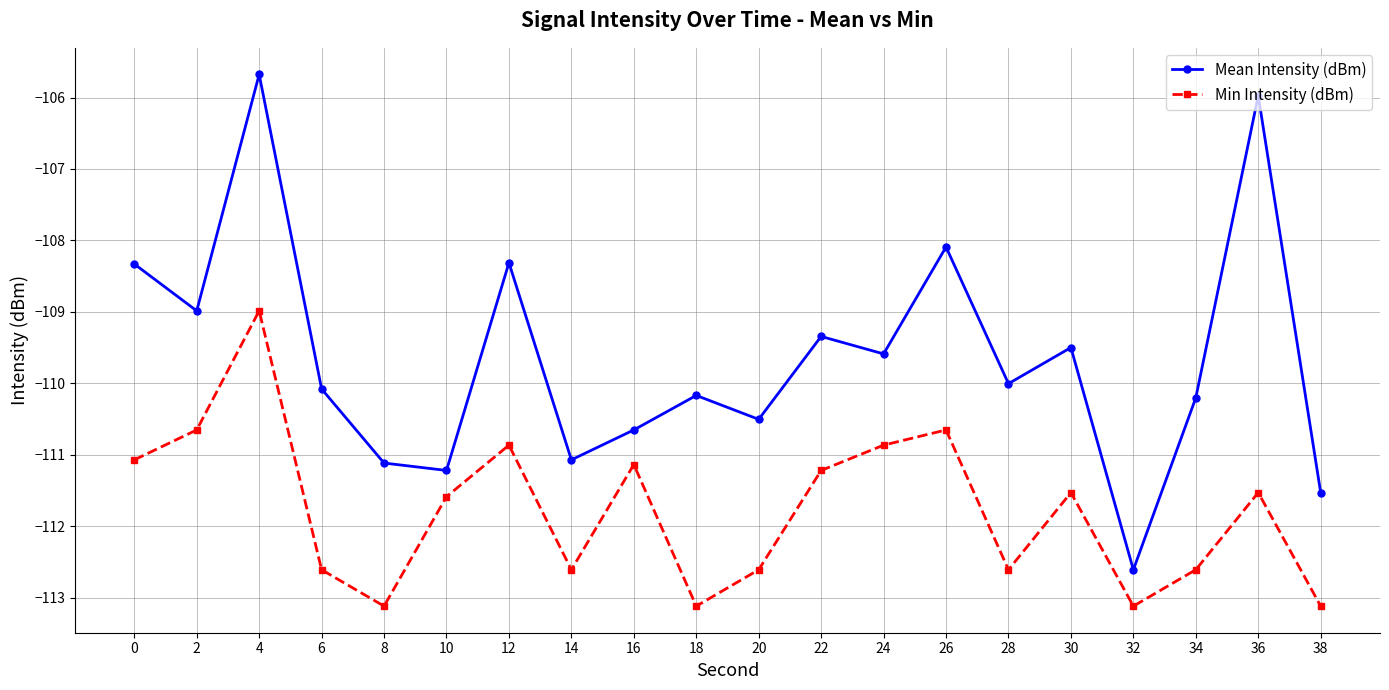

Between 6 and 26, which series saw the biggest shift?

Mean Intensity (dBm)